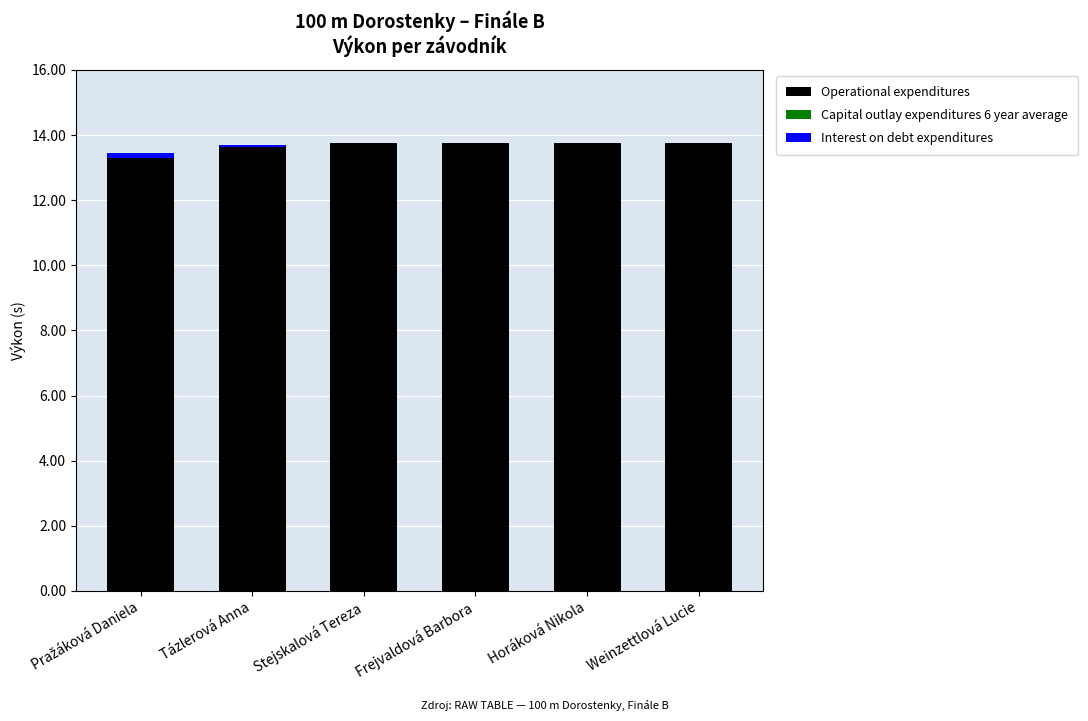

What is the total value across all series at Frejvaldová Barbora?

13.7